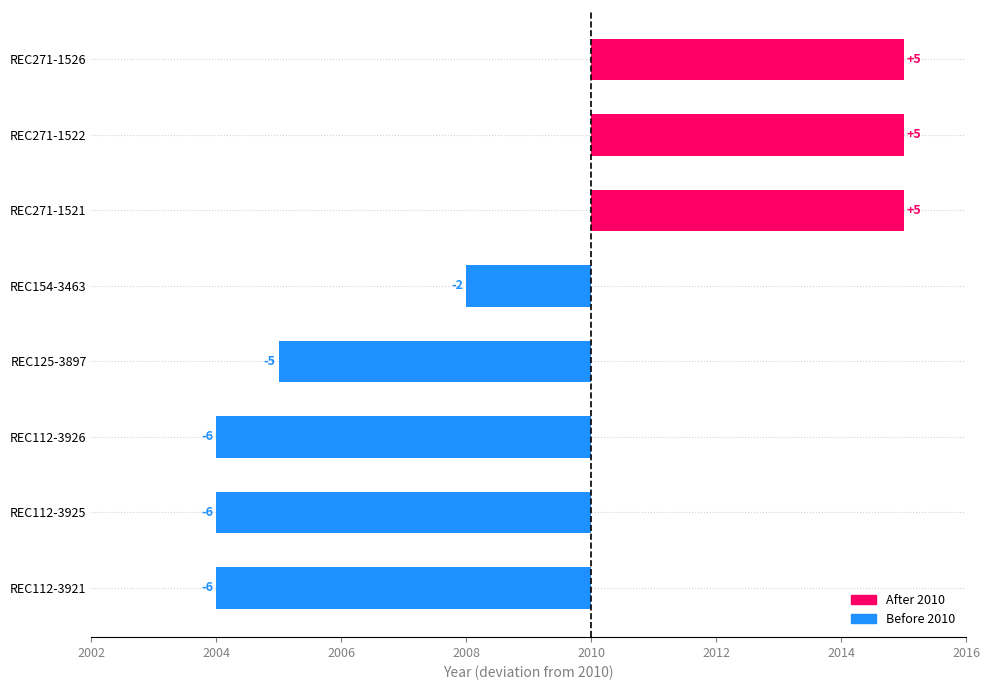

Is it true that the value at REC125-3897 is -2?

False